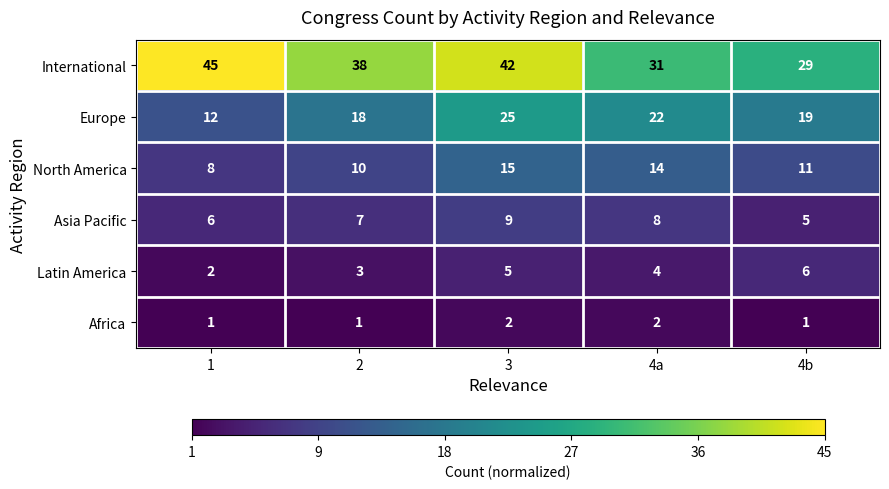

What is the sum of all North America values?

58